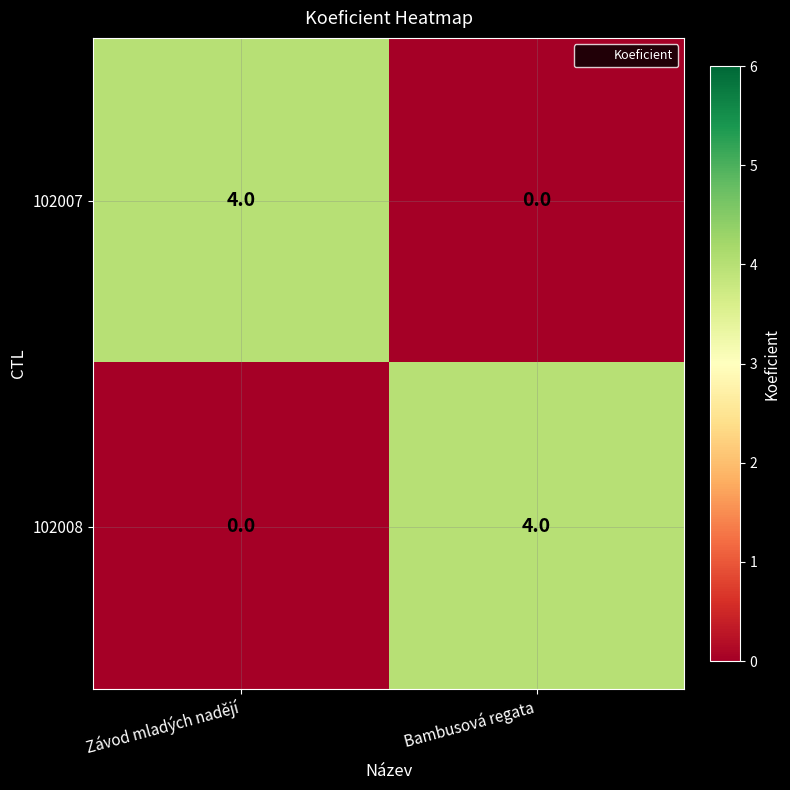

Reading left to right, what are all the values shown in this chart?

102007: 4	0
102008: 0	4